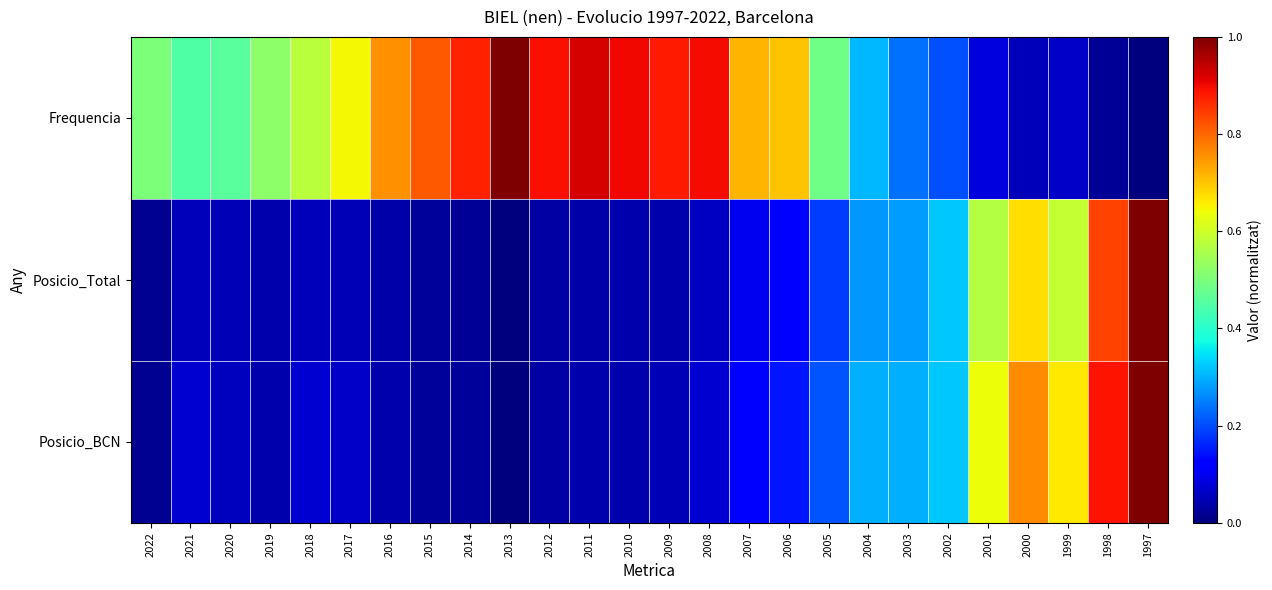

At 2014, list the series in order from largest to smallest.

Frequencia, Posicio_BCN, Posicio_Total